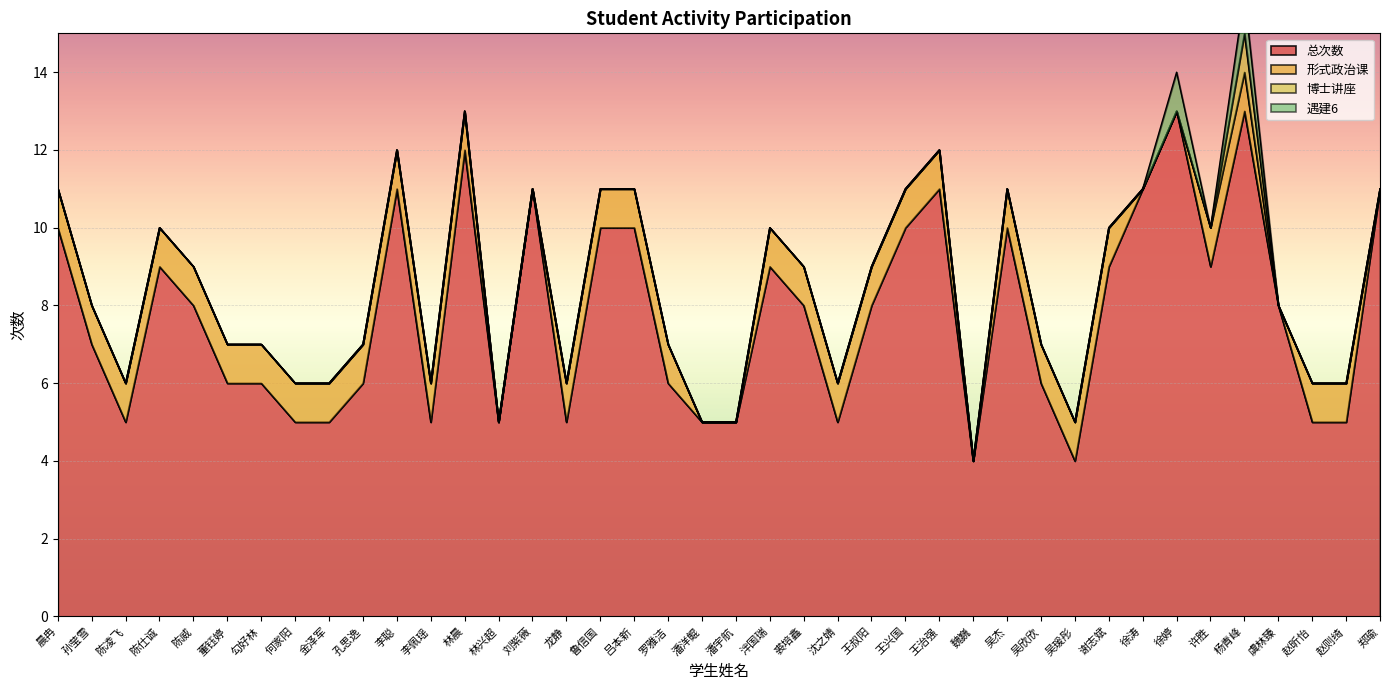

How many interior local peaks does the 总次数 series have?

9